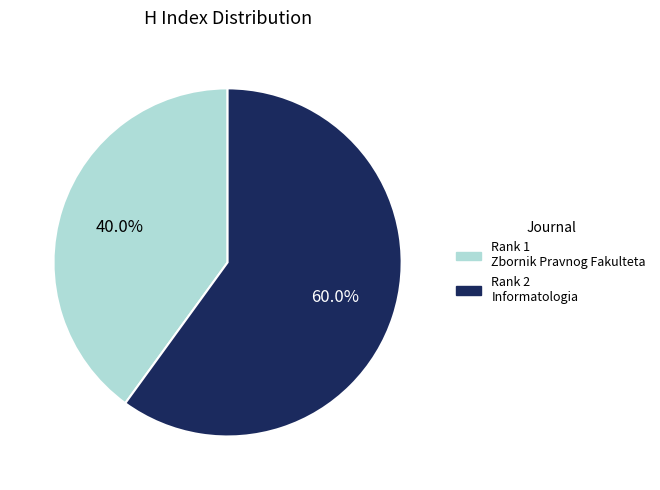

Is there a majority slice in this chart?

Yes